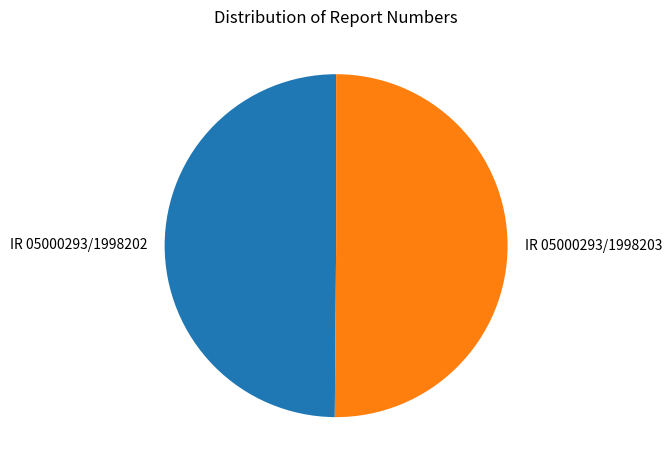

What is the ratio of the value at IR 05000293/1998202 to the value at IR 05000293/1998203?

1.0